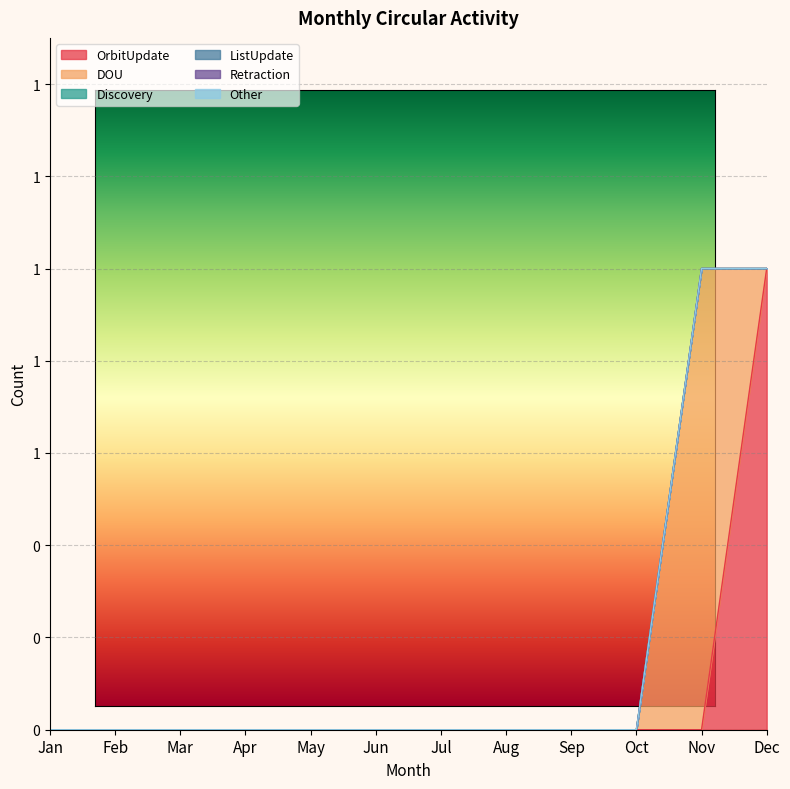

What are all the series names shown in the legend?

OrbitUpdate, DOU, Discovery, ListUpdate, Retraction, Other